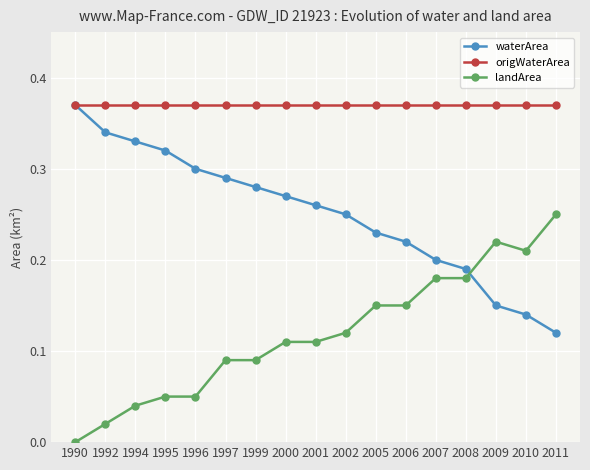

True or false: waterArea has more than 2 interior local peaks.

False